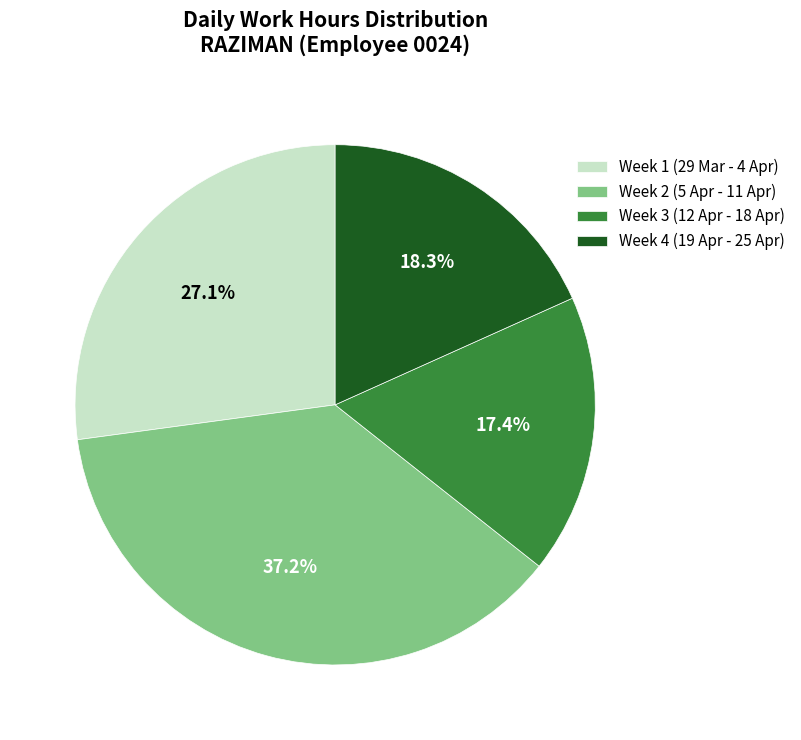

What is the smallest slice in the pie chart?

Week 3 (12 Apr - 18 Apr)